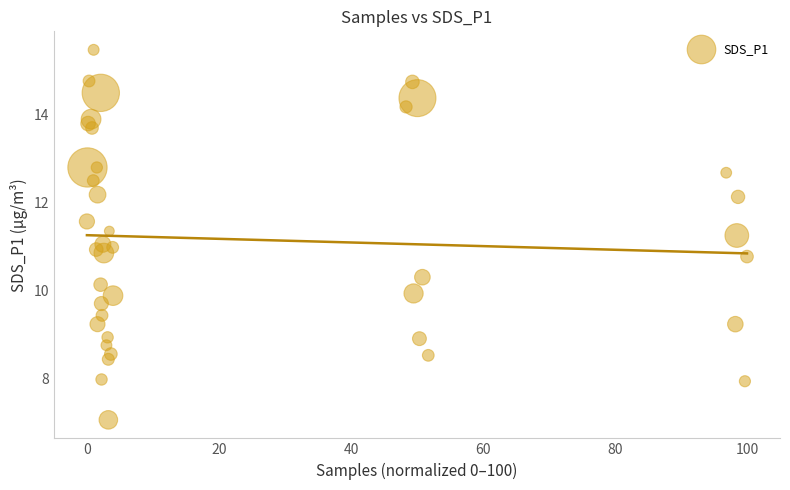

What is the range of Y values (max minus min)?

8.4